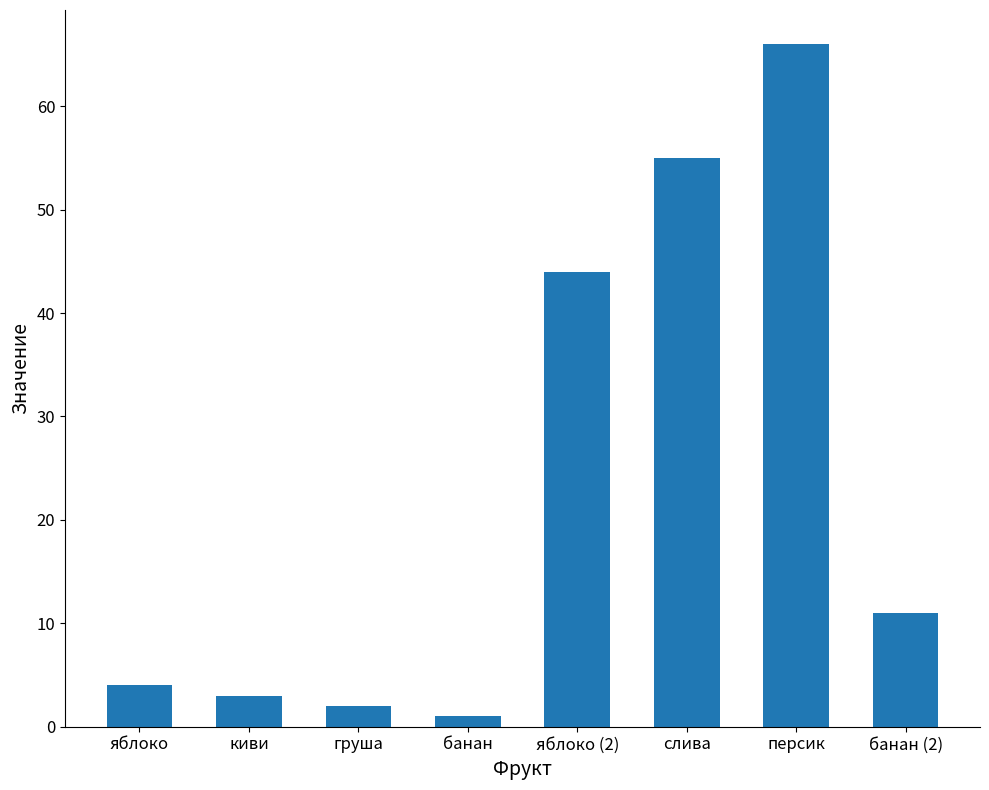

What is the sum of the values at яблоко and слива?

59